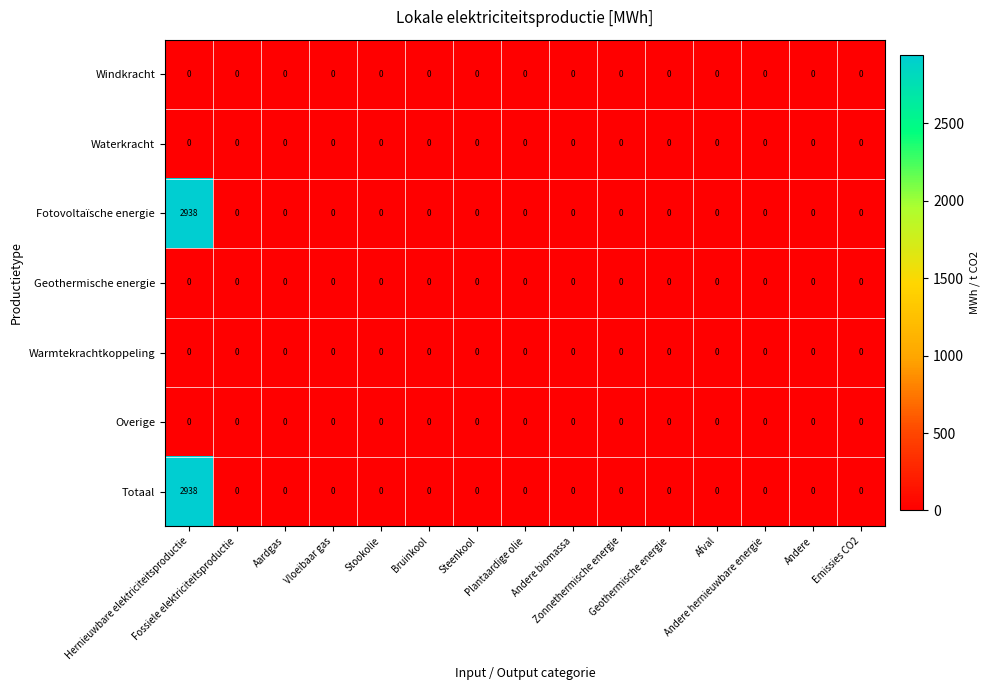

What is the difference between the maximum and second lowest values in the Totaal series?

2938